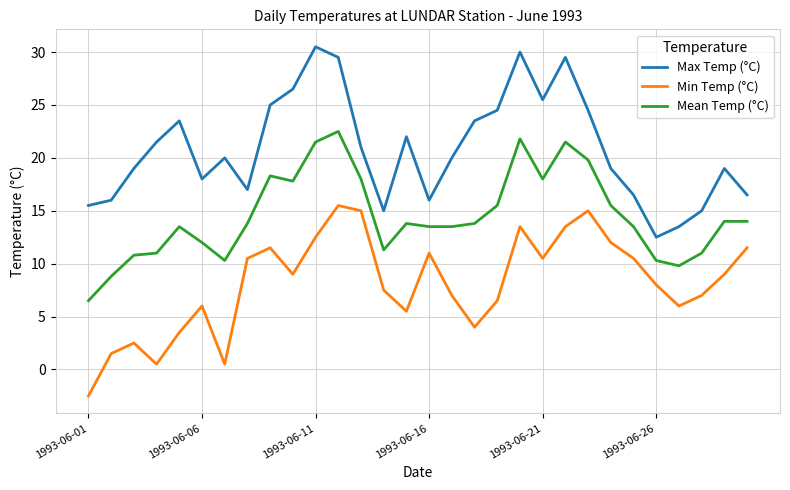

What is the minimum value shown in the chart?

-2.5